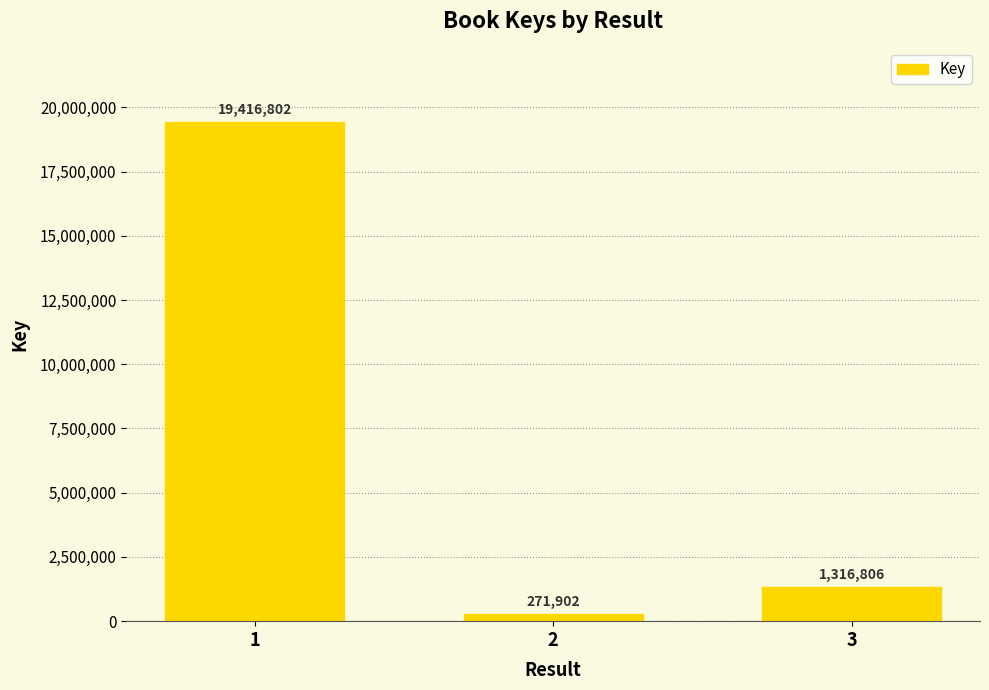

Is it true that the value at 3 is 1316806?

True